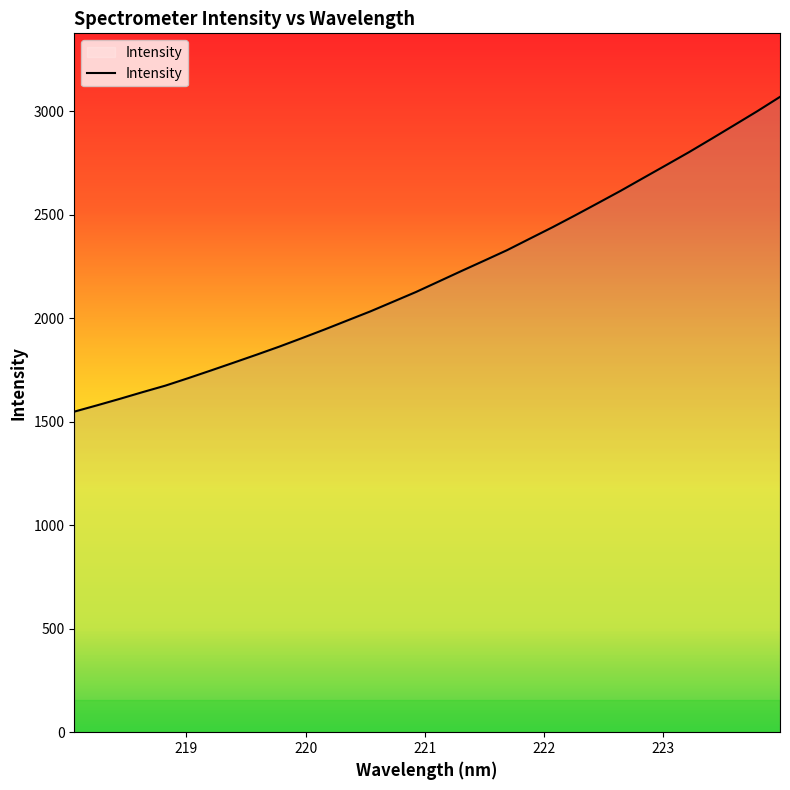

Count the number of values greater than 2176.

16